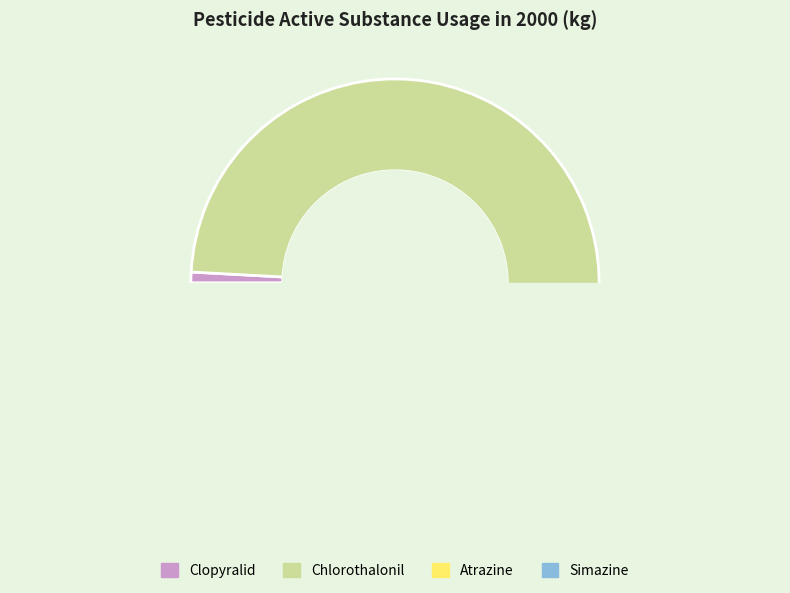

Which slice is the largest?

Chlorothalonil